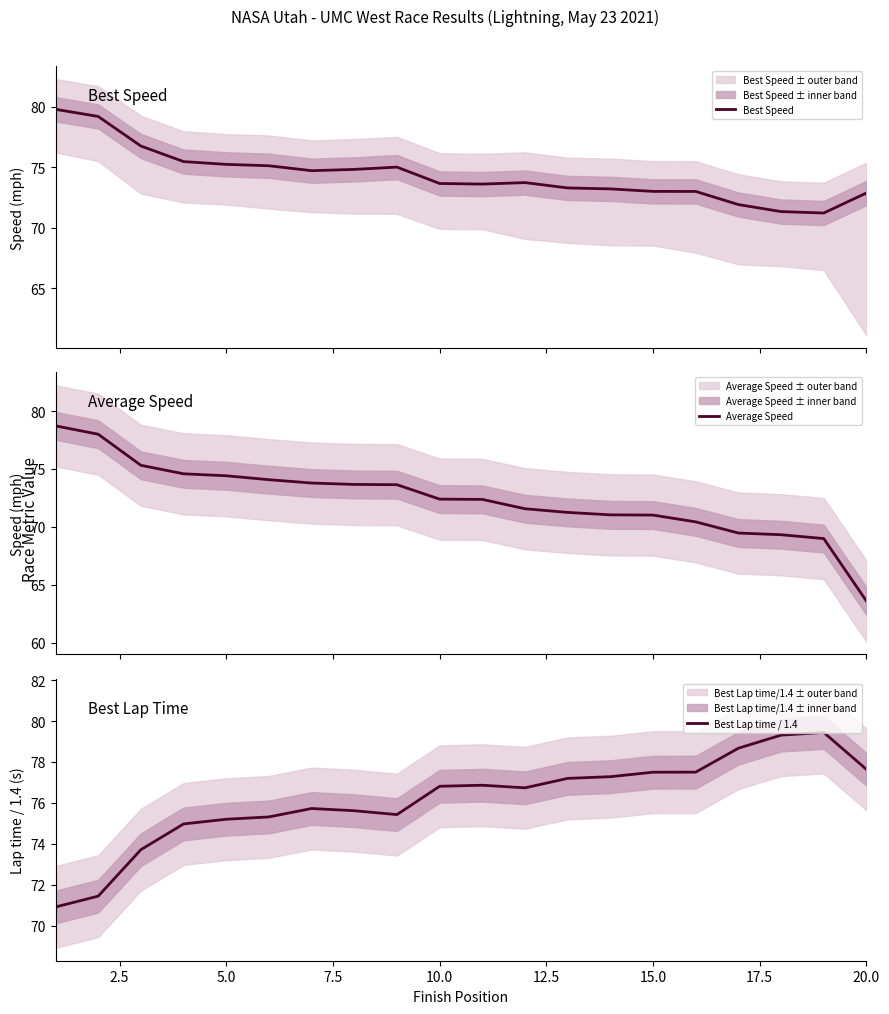

The value of Best Lap time / 1.4 at 5.0 is 75.2. True or false?

True